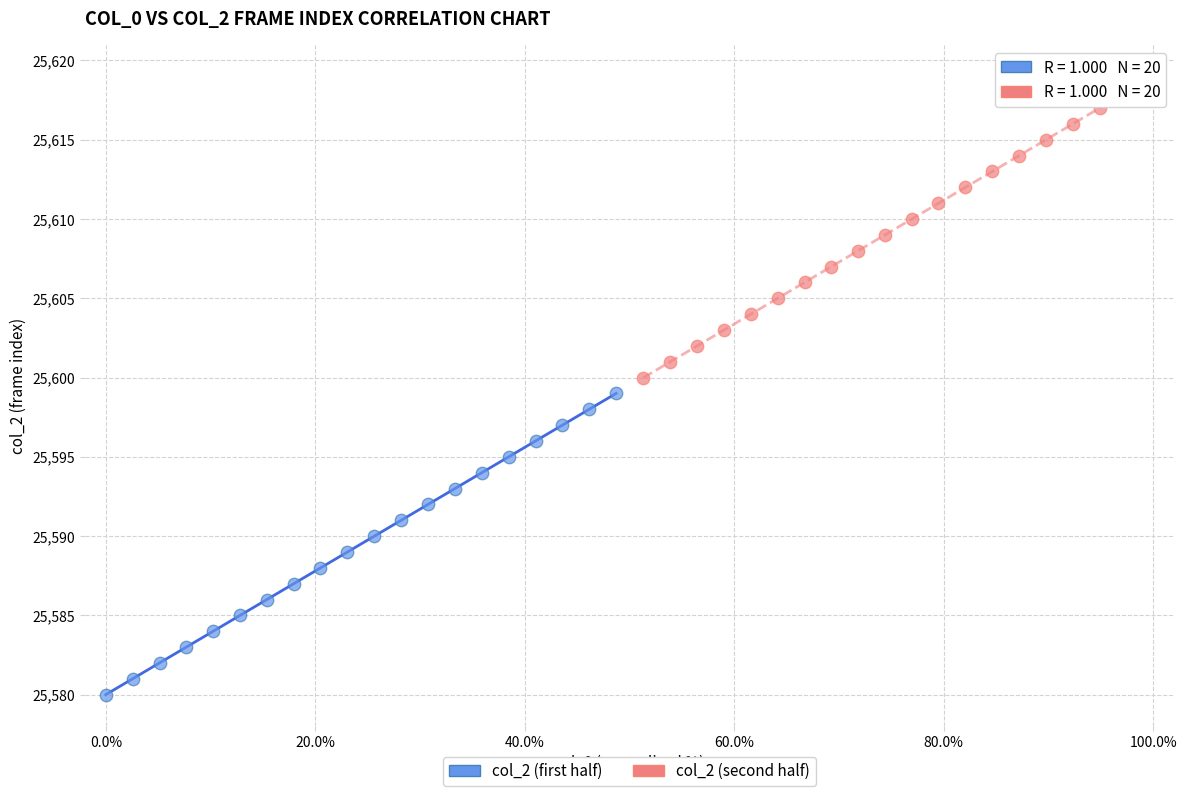

Which series reaches the maximum Y coordinate?

col_2 (second half)